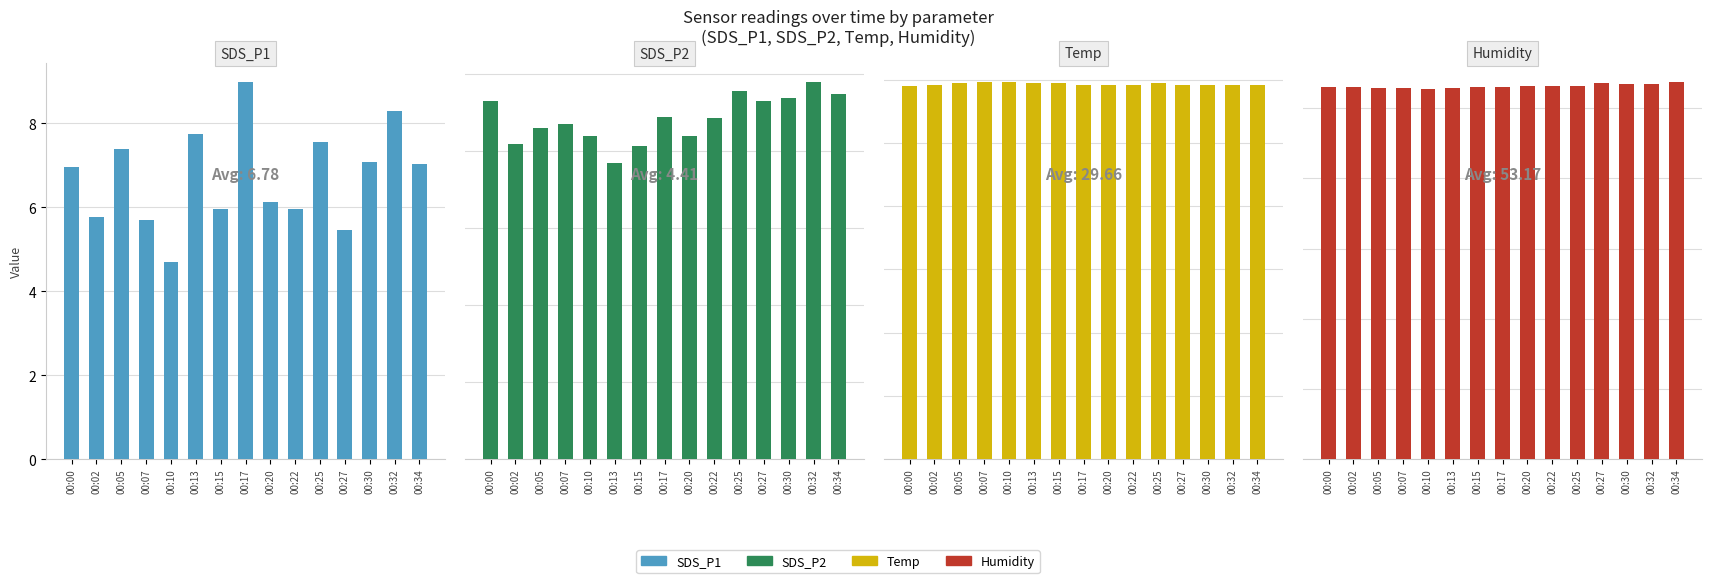

What is the difference between the SDS_P2 values at 00:13 and 00:10?

0.4